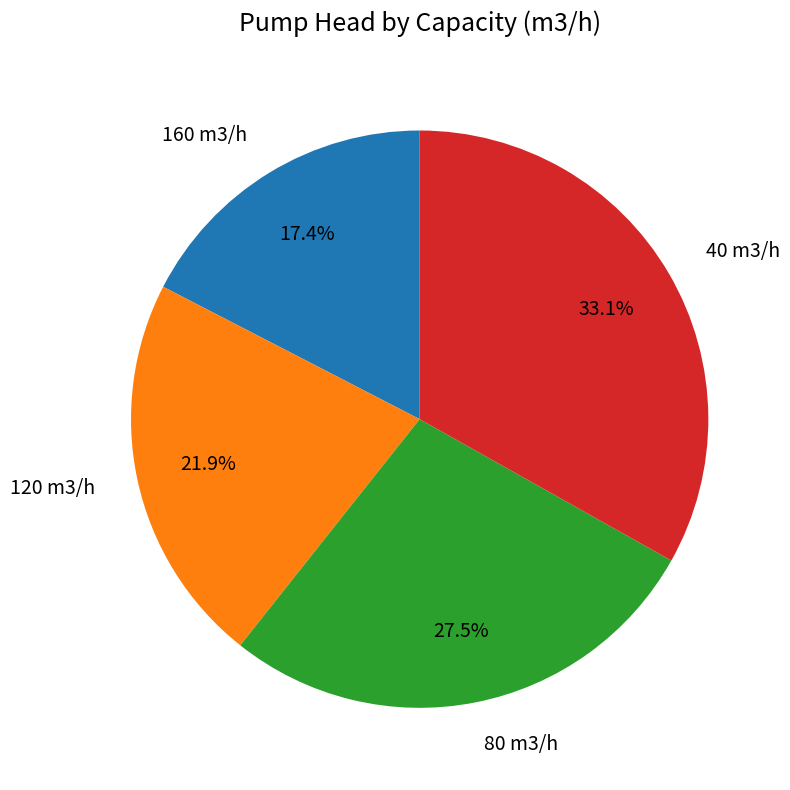

Is there any slice that represents more than half of the pie?

No